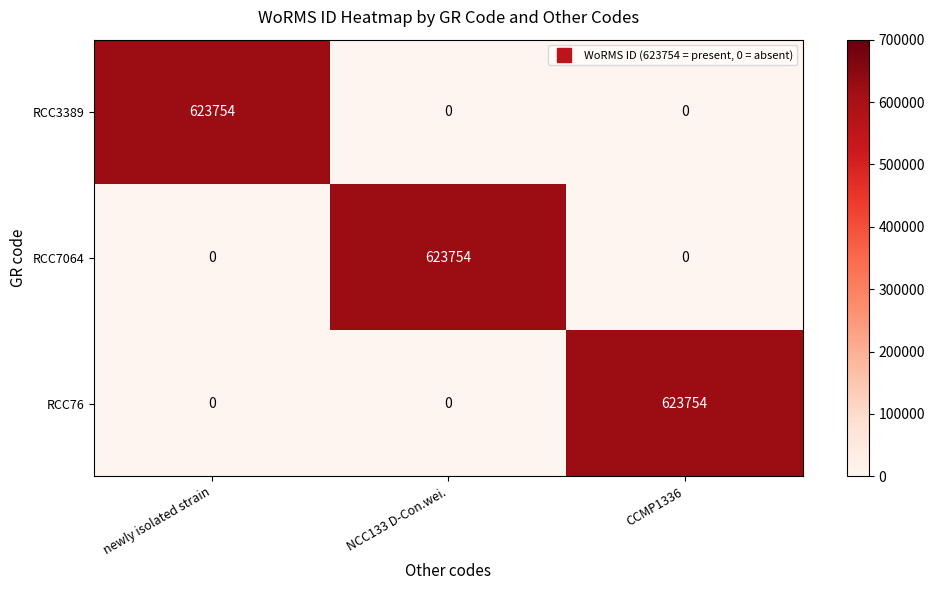

Is it true that RCC76 equals 623754 at CCMP1336?

True